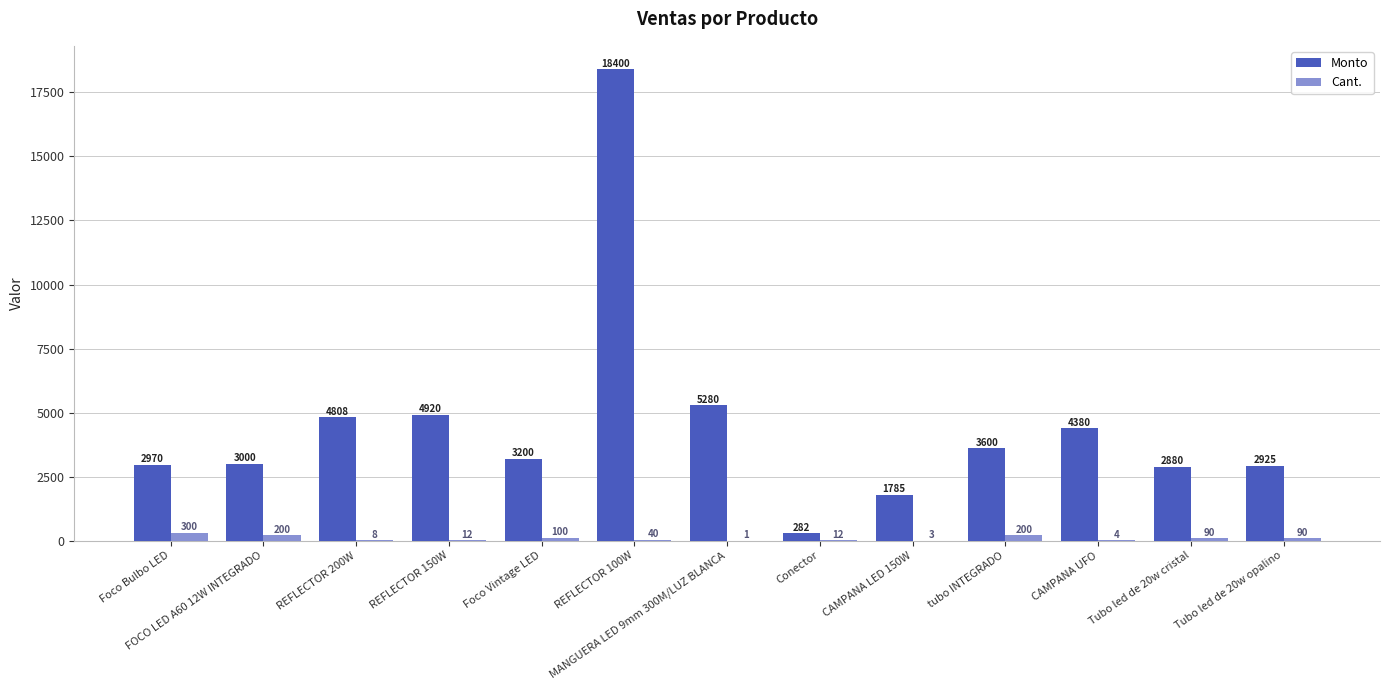

What is the sum of the Monto values at Tubo led de 20w opalino and CAMPANA UFO?

7305